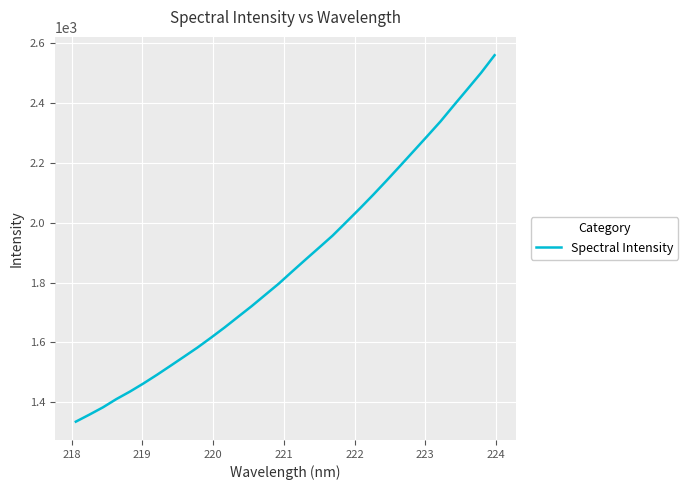

What is the maximum value shown in the chart?

2560.6